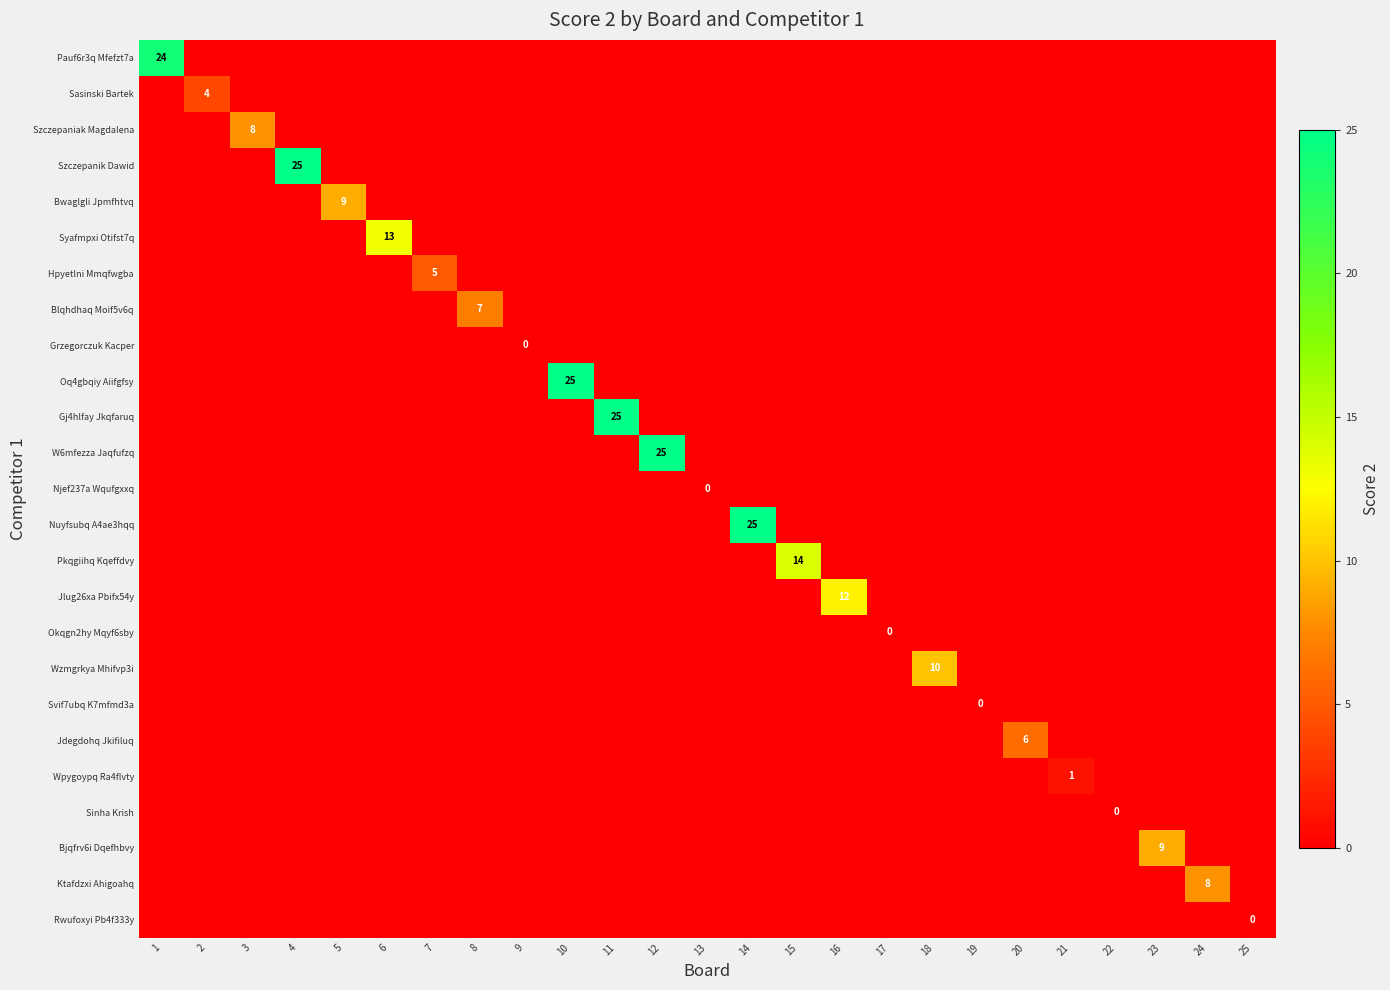

At how many categories does at least one series exceed 8?

12